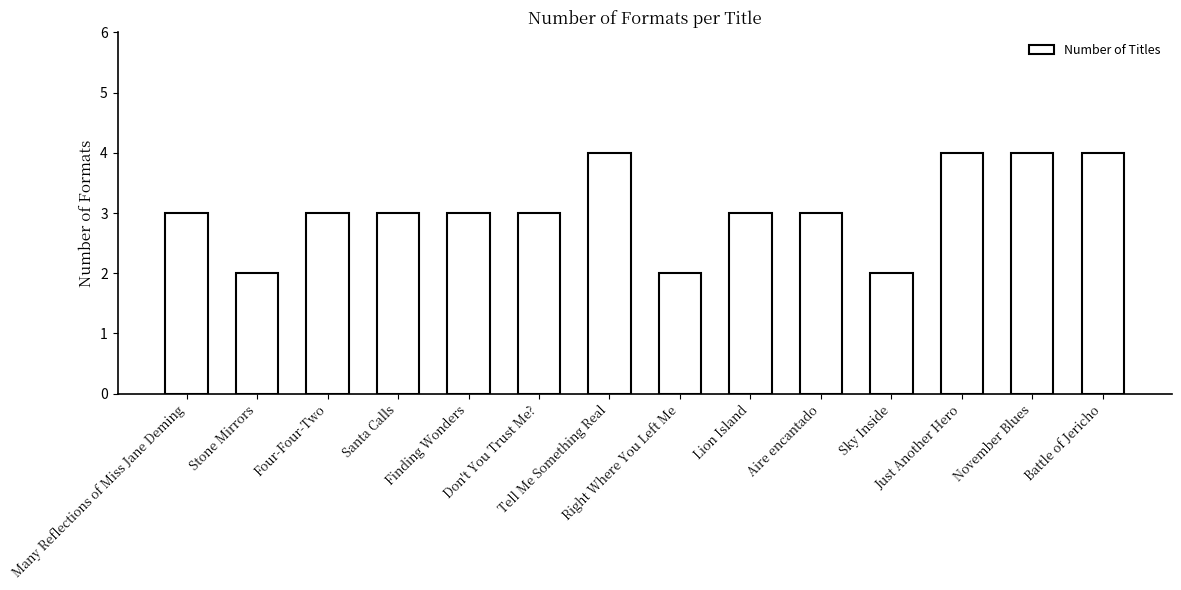

Count the number of categories in the chart.

14